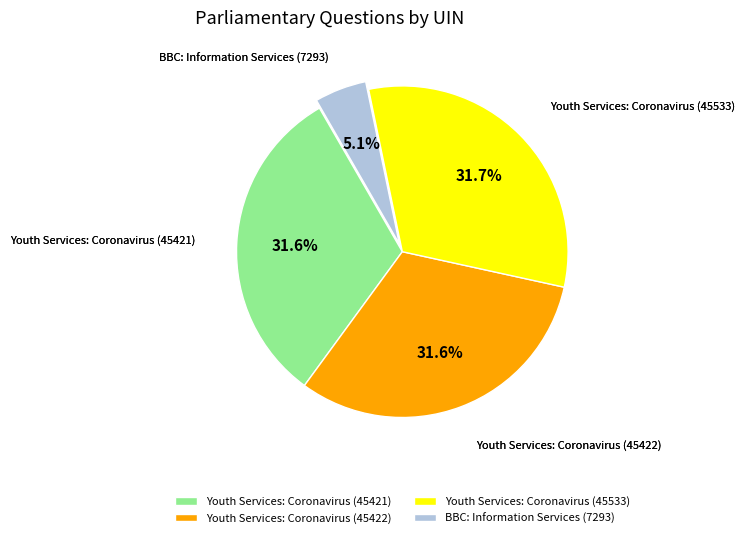

Is there a majority slice in this chart?

No